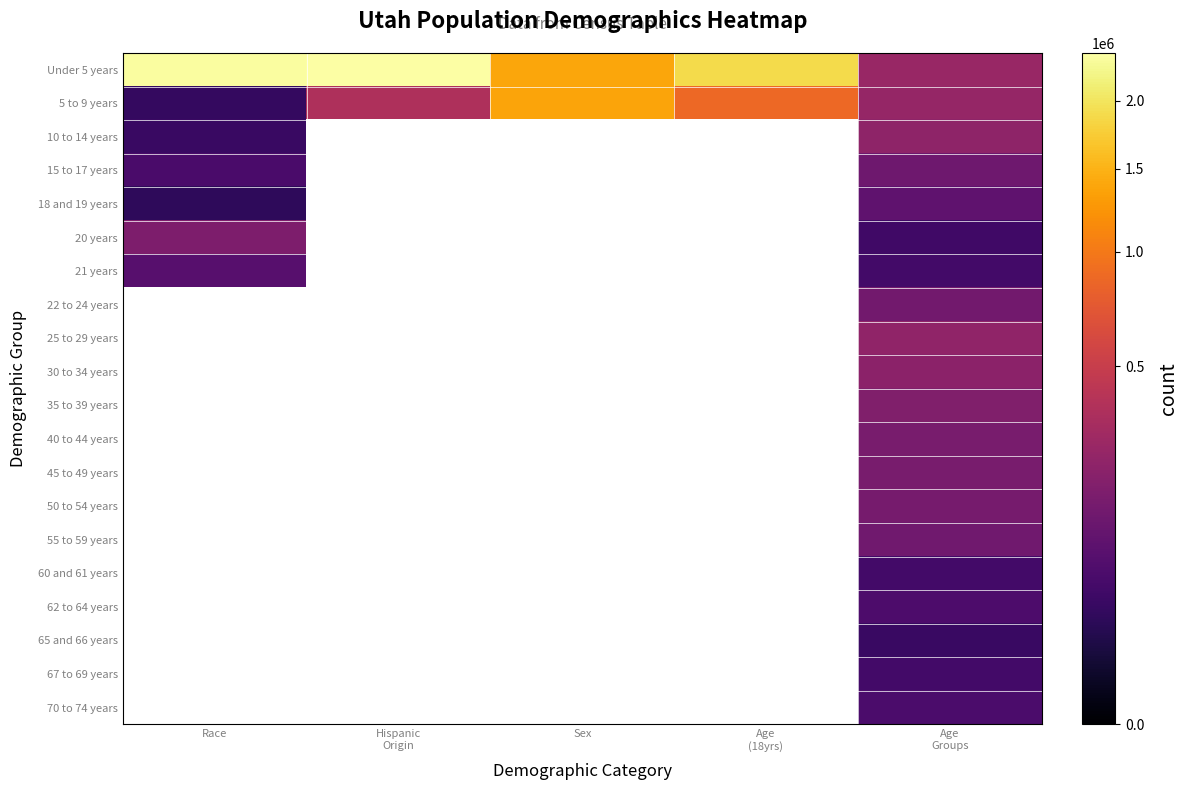

Which series has the largest total across all categories?

Under 5 years